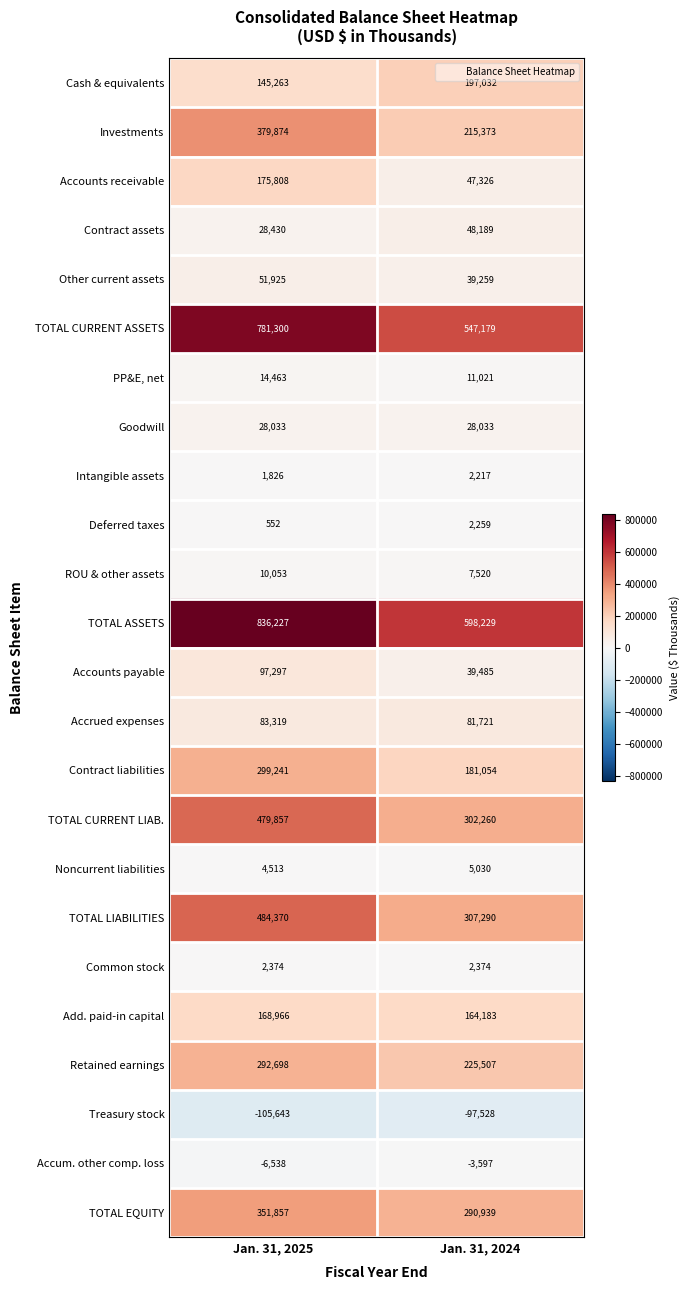

What is the lowest value of the Cash & equivalents series?

145263